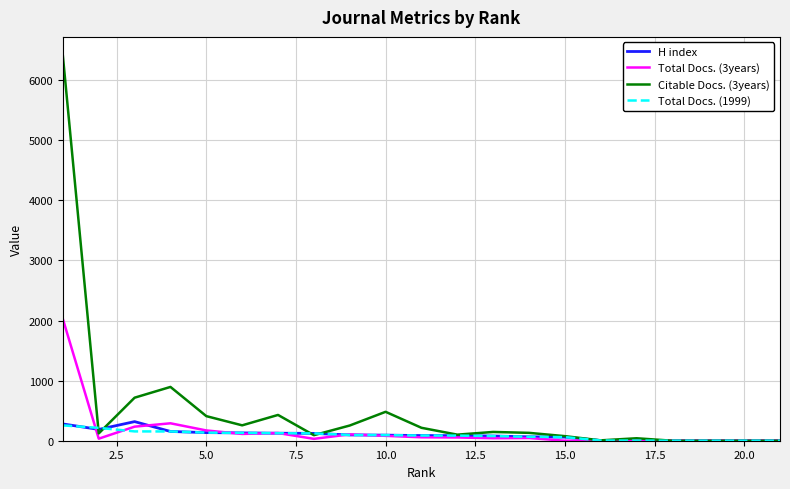

Which series has the largest range (max minus min)?

Citable Docs. (3years)